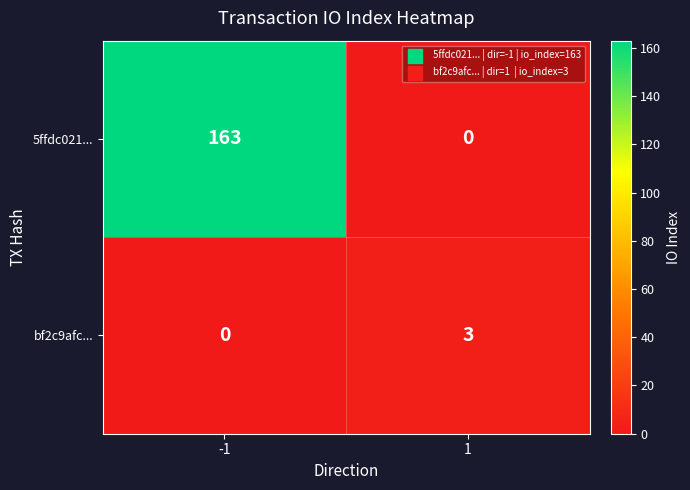

Which category has the highest value across all series?

-1